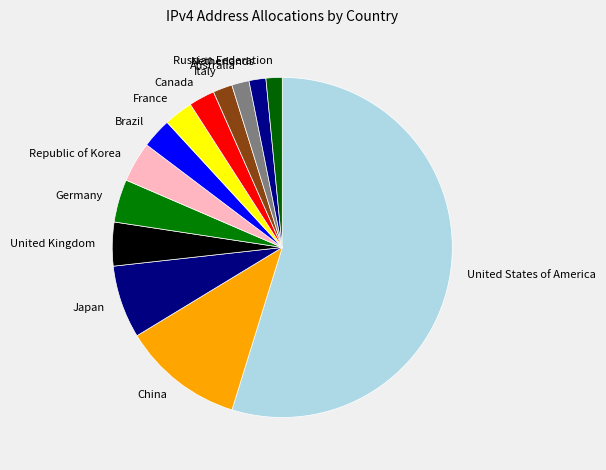

What is the largest slice in the pie chart?

United States of America